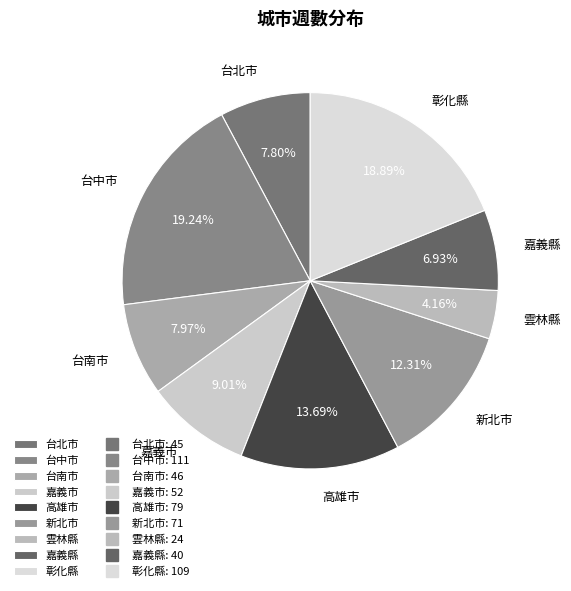

Is the sum of 彰化縣 and 台北市 greater than half?

No